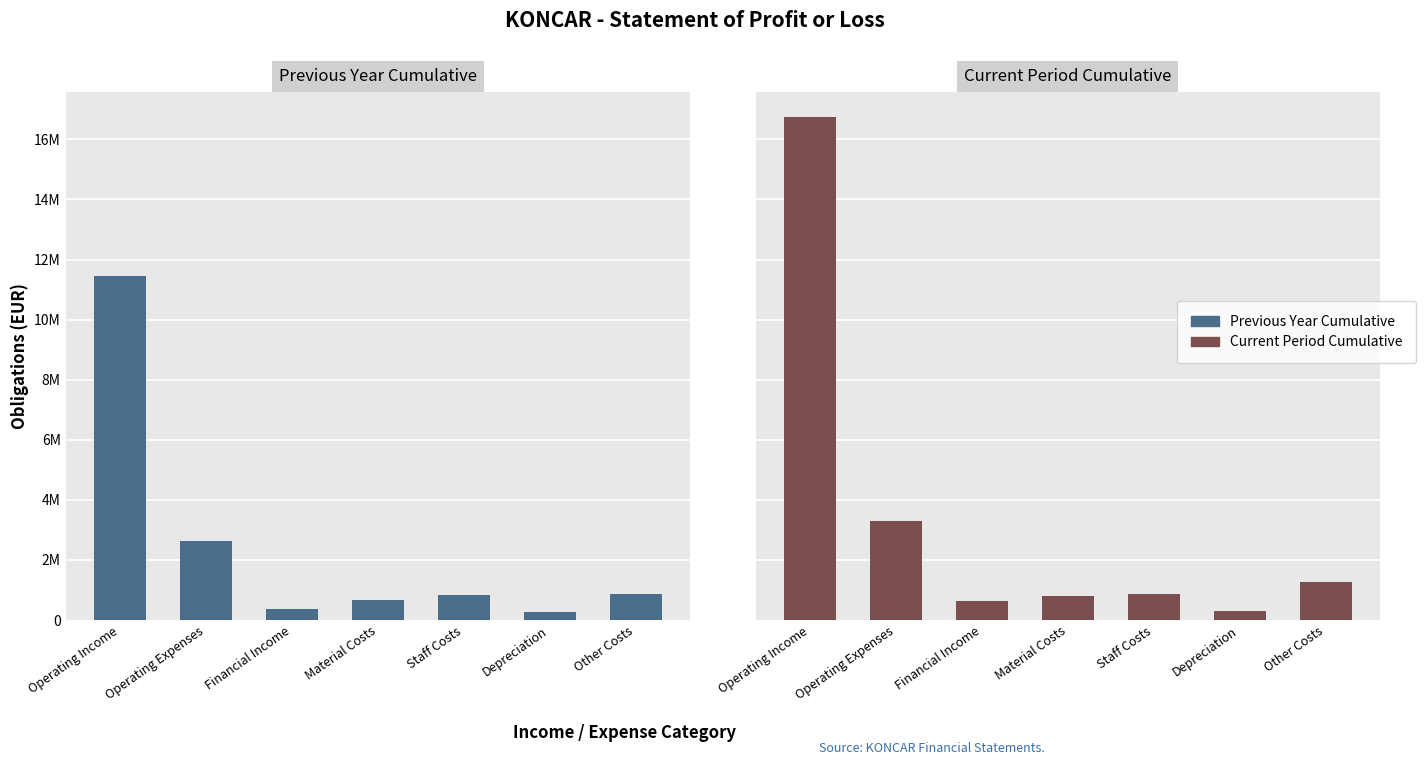

Which series has the largest total across all categories?

Current Period Cumulative